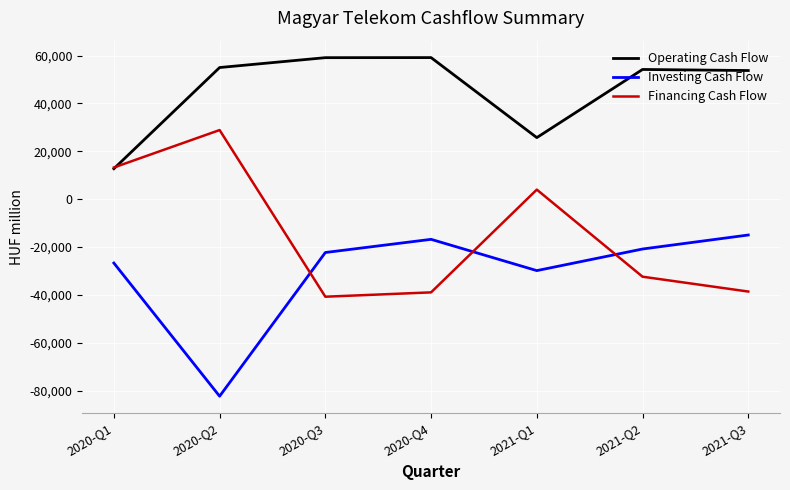

What is the difference between the second highest and minimum values in the Investing Cash Flow series?

65546